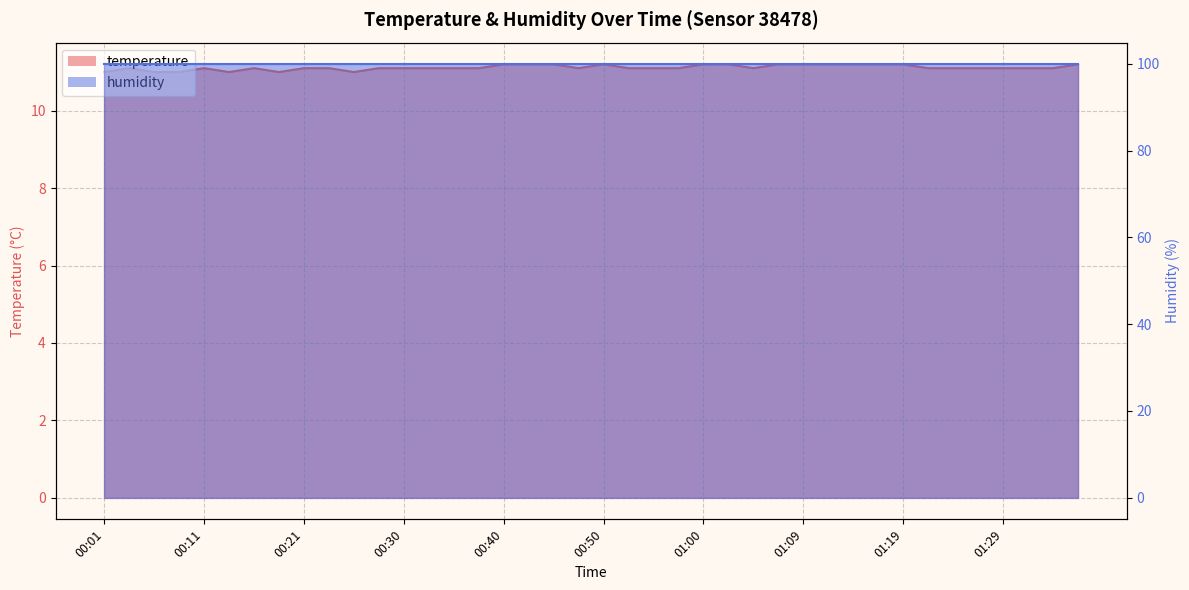

Where is the first local minimum?

00:13